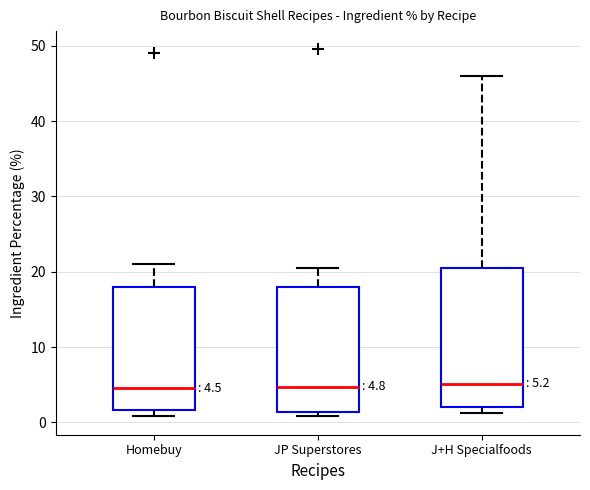

Which box is the tallest, from its lower edge to its upper edge?

J+H Specialfoods